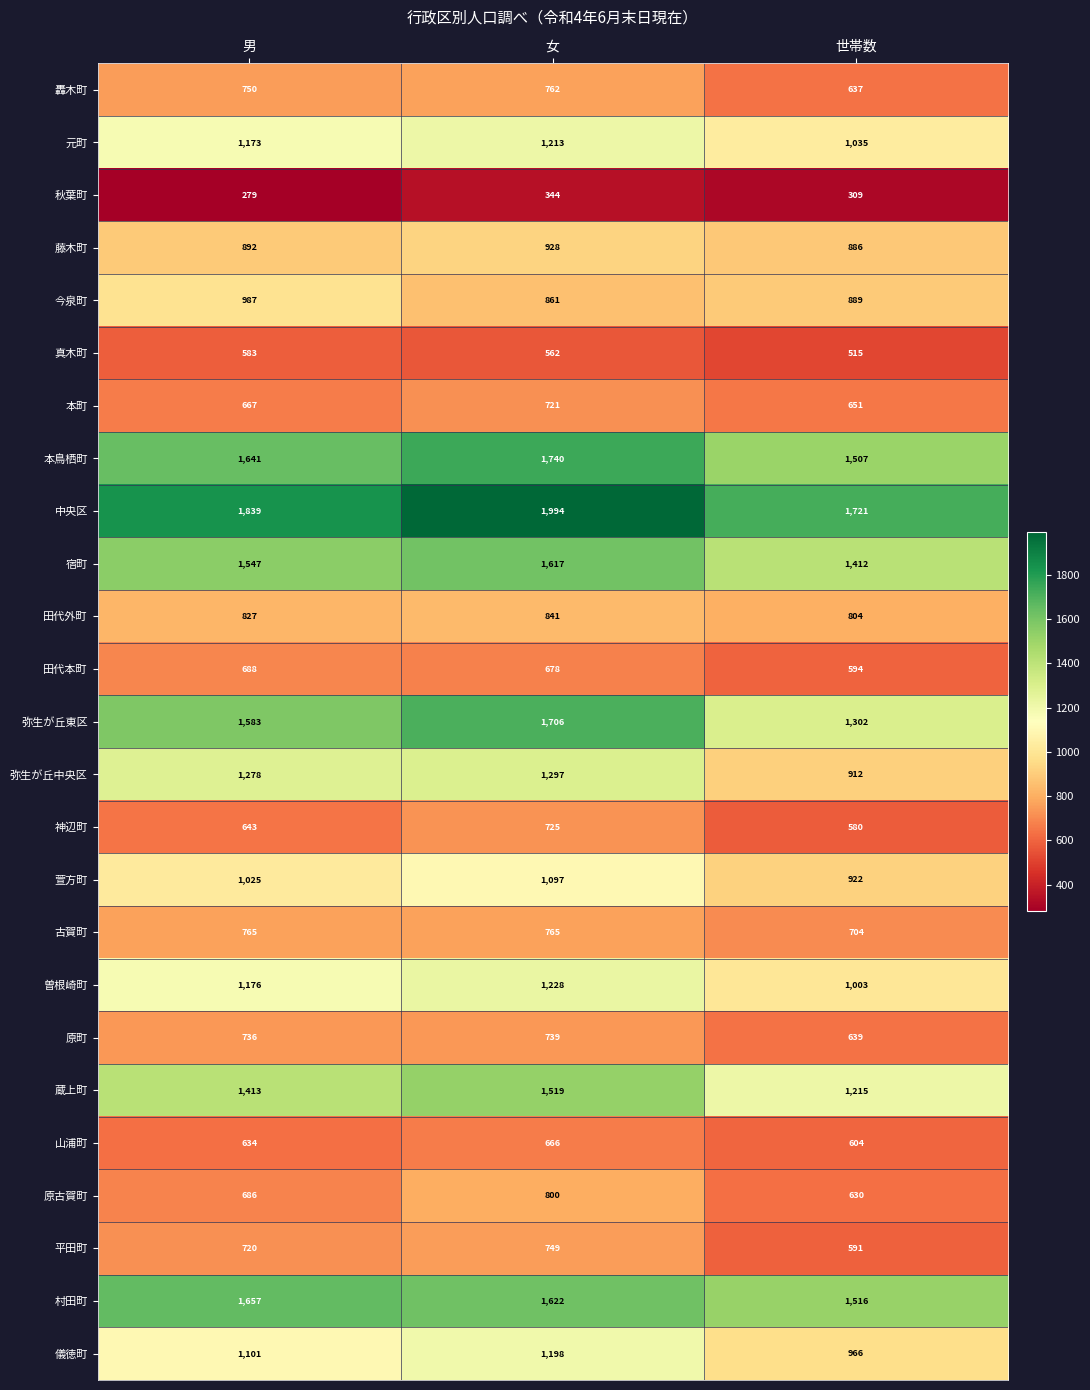

Where is 弥生が丘中央区 nearest to the value 1104?

男